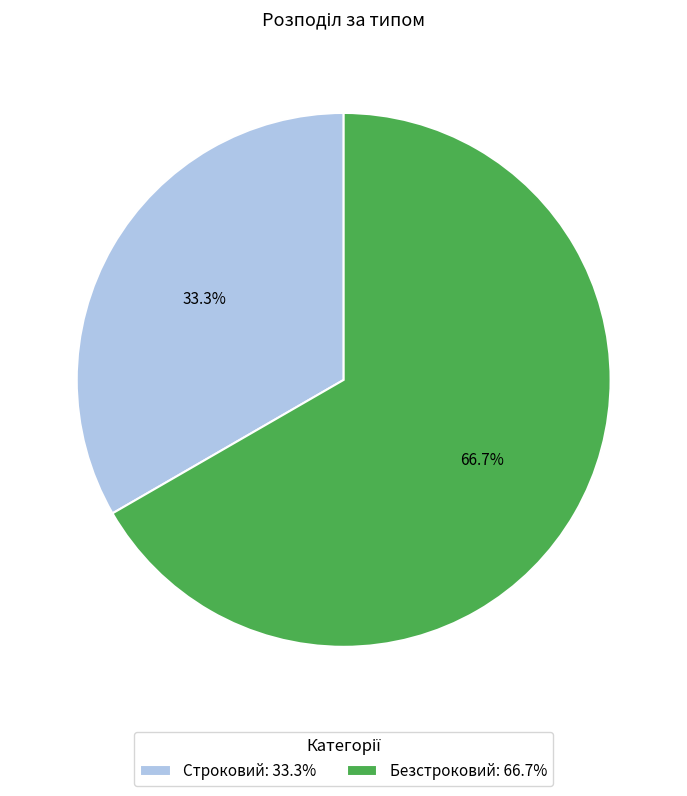

To the nearest percent, what percentage of the pie is Строковий?

33%